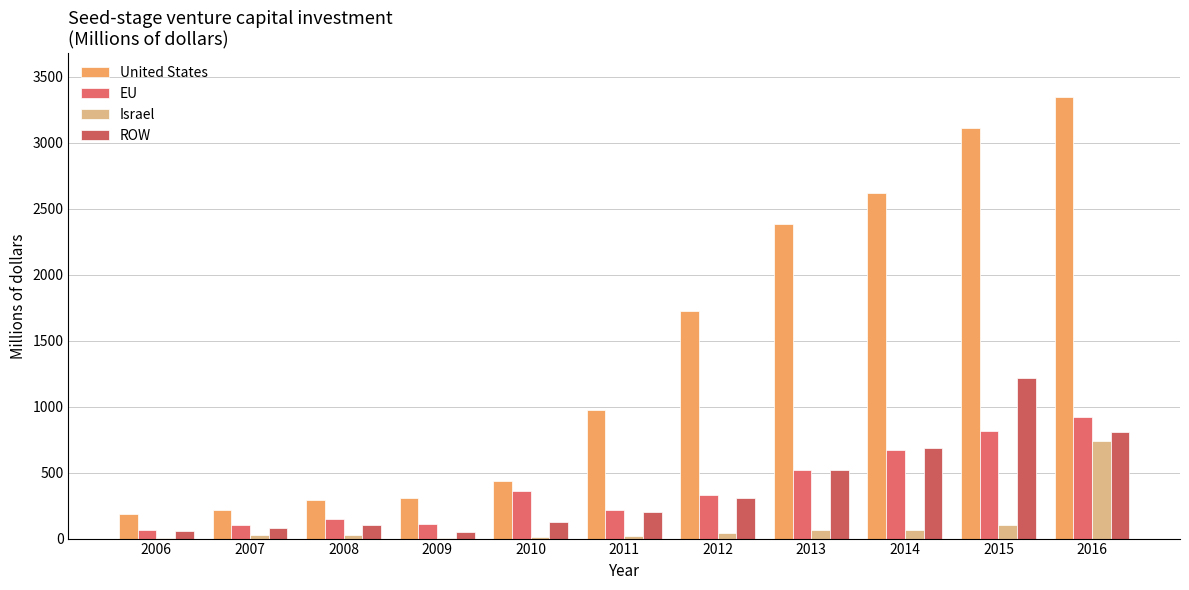

How many groups of bars are there?

11